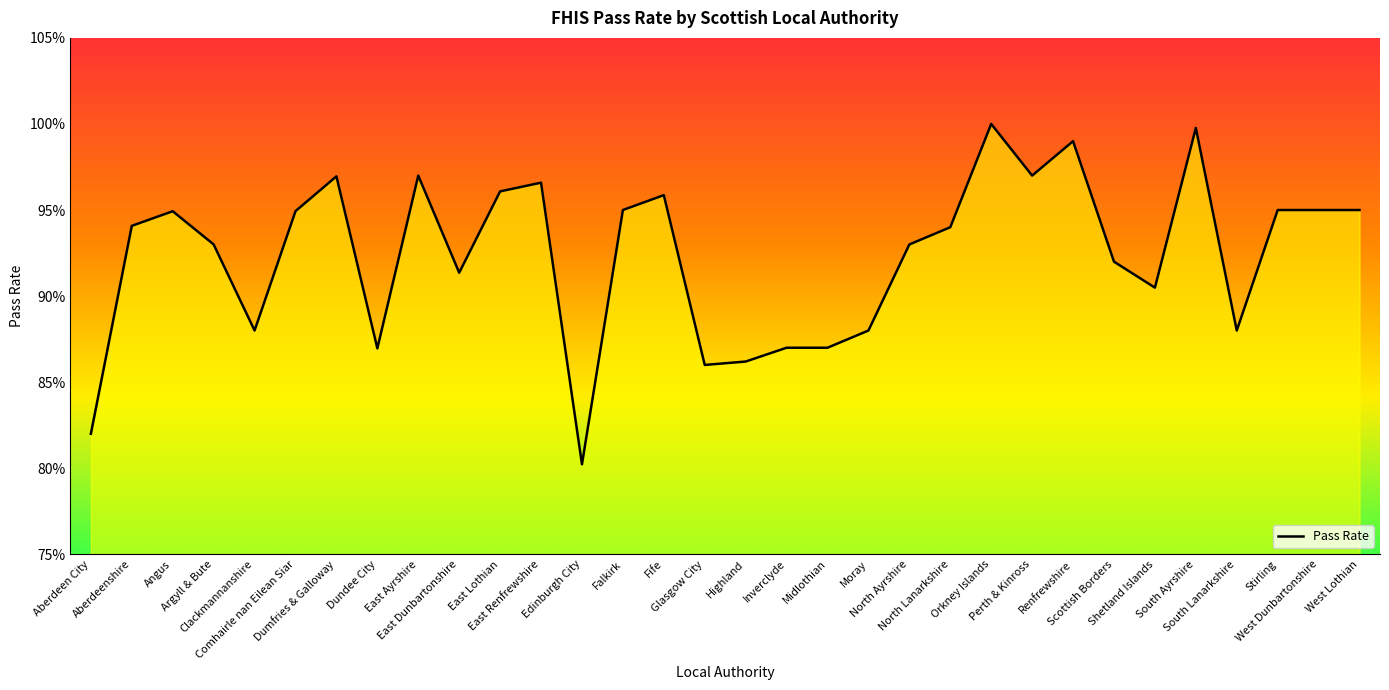

Which has a higher value, Aberdeen City or Dundee City?

Dundee City